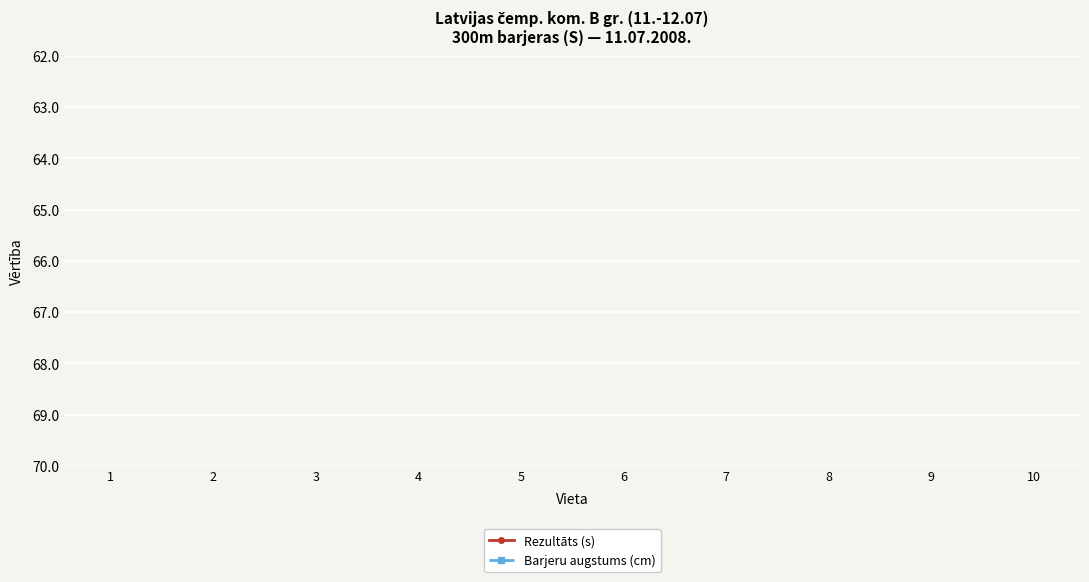

How many lines are shown in the chart?

2